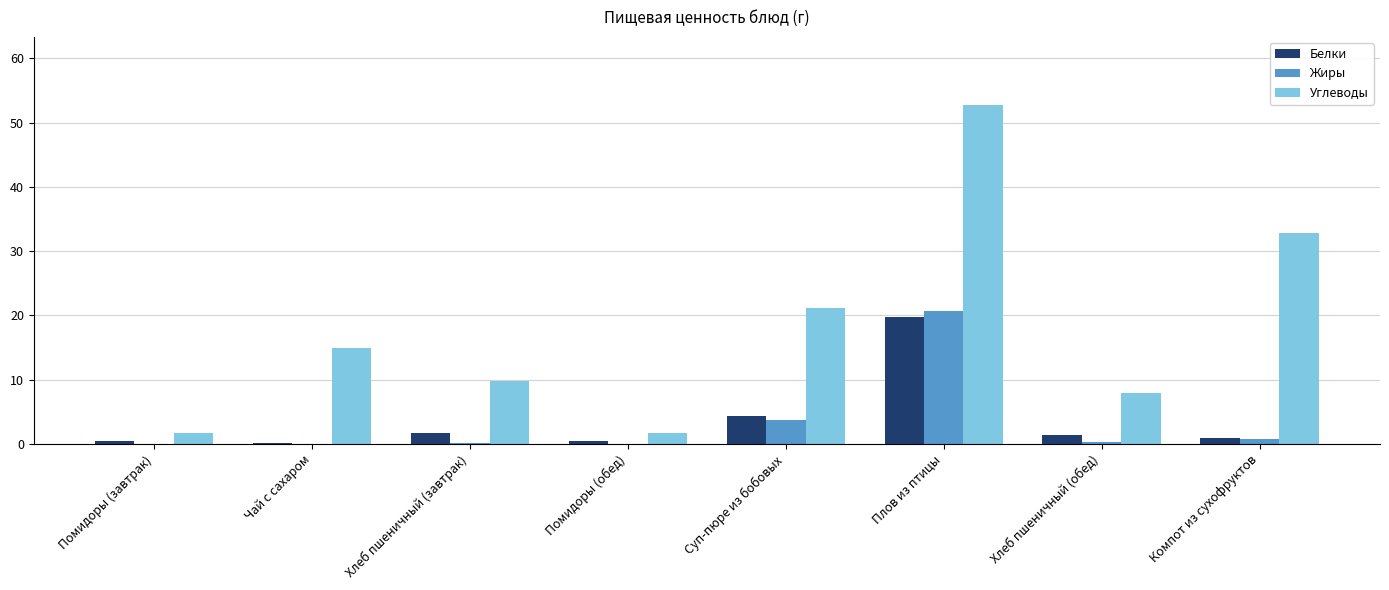

Which category has the highest value in the Белки series?

Плов из птицы